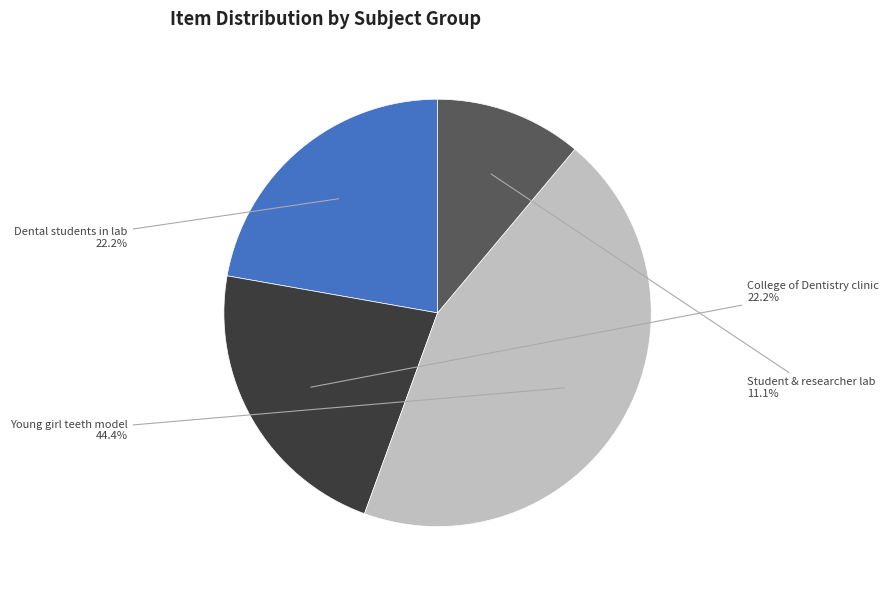

Which category has the smallest portion of the pie?

Student & researcher lab